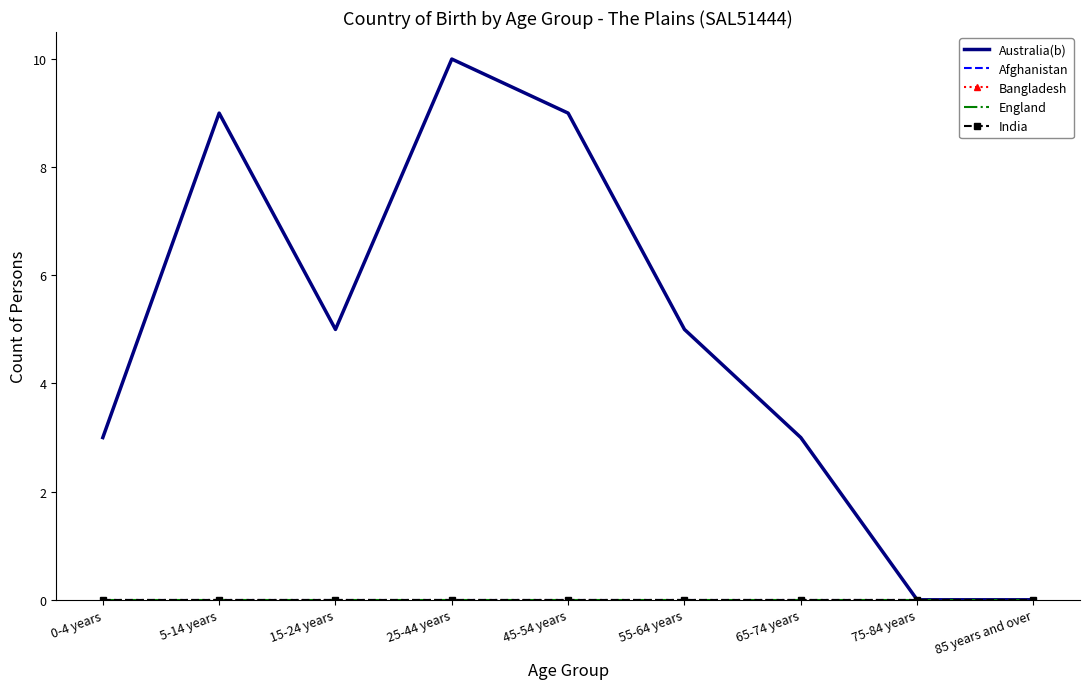

Is this an area chart (filled region under the line)?

No